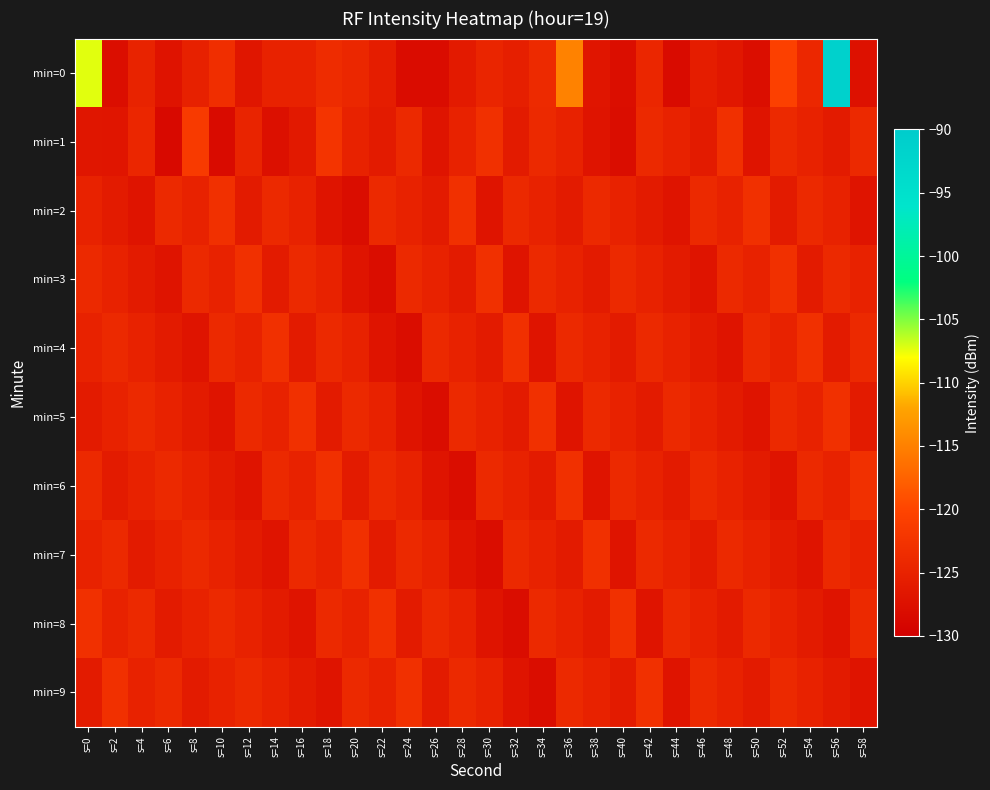

List the series in order of their peak value, lowest first.

min=2, min=3, min=4, min=5, min=6, min=7, min=8, min=9, min=1, min=0